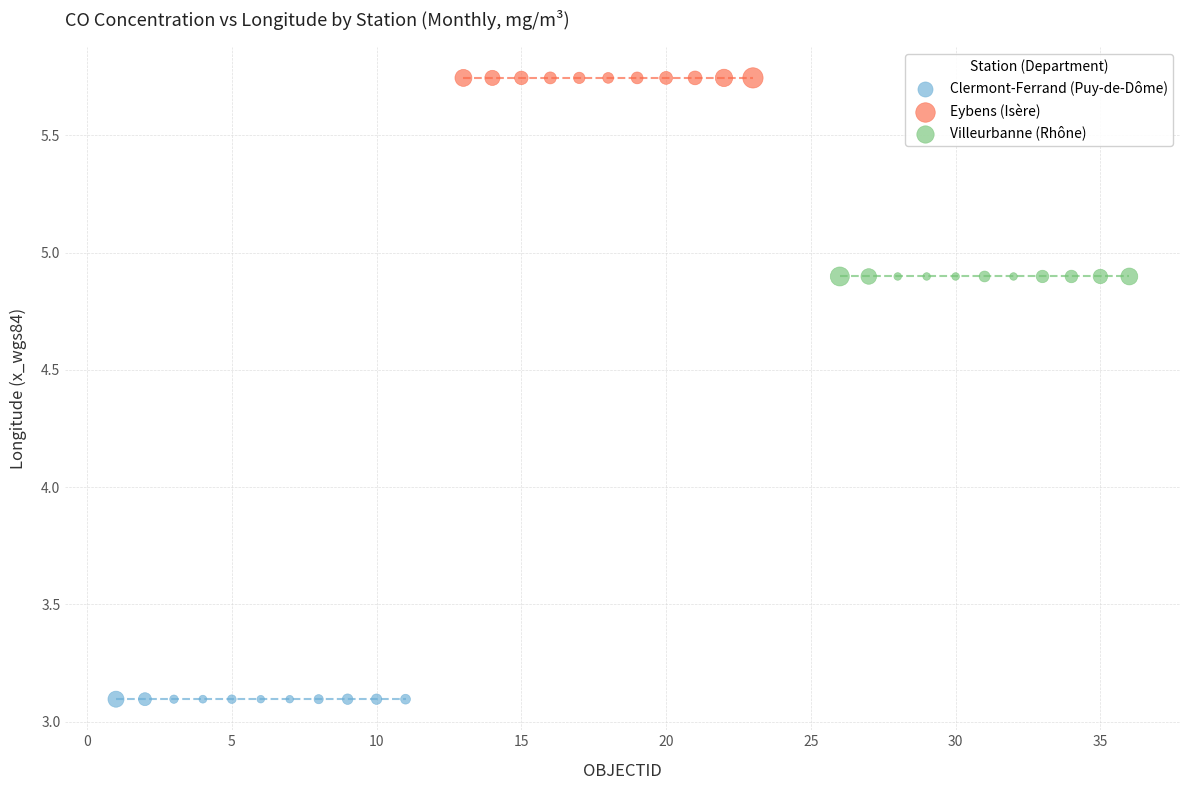

Which series contains the highest Y value?

Eybens (Isère)